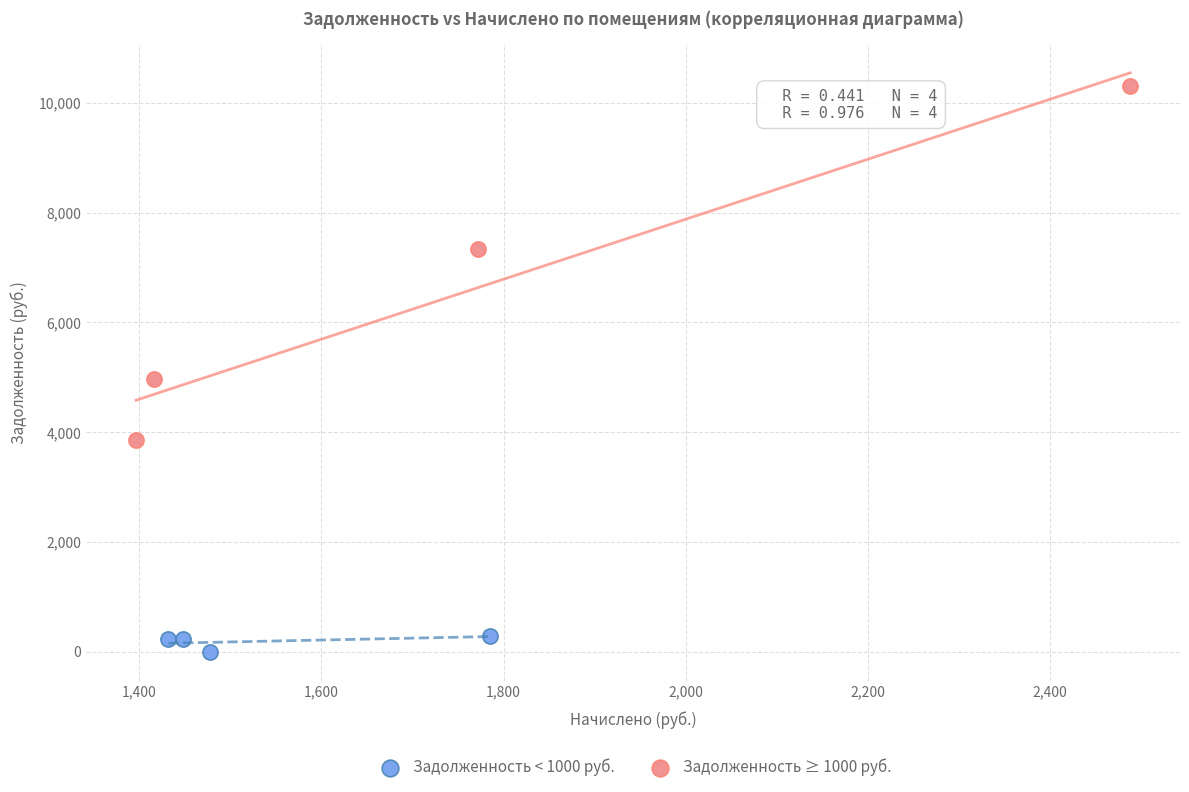

Which series reaches the maximum Y coordinate?

Задолженность ≥ 1000 руб.